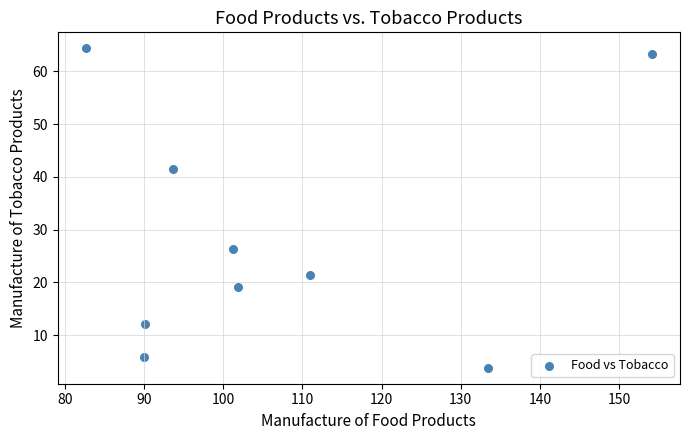

What is the average X value?

106.5